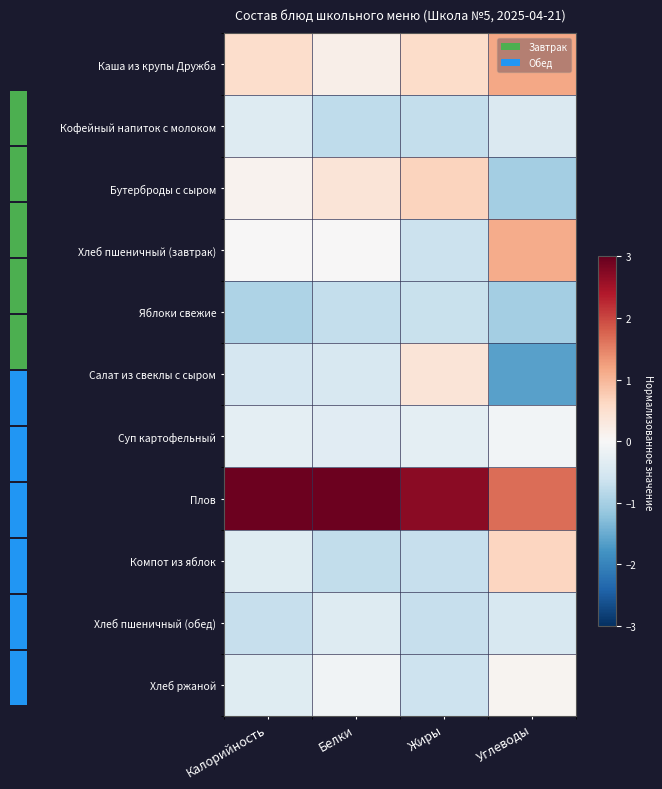

Which series changed the most between Жиры and Углеводы?

Салат из свеклы с сыром